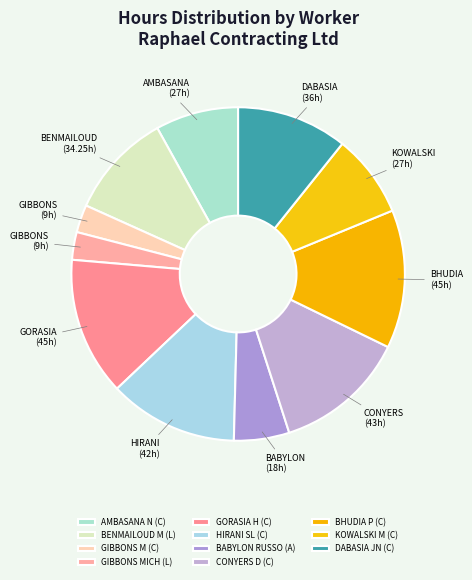

How many segments does this pie chart have?

11